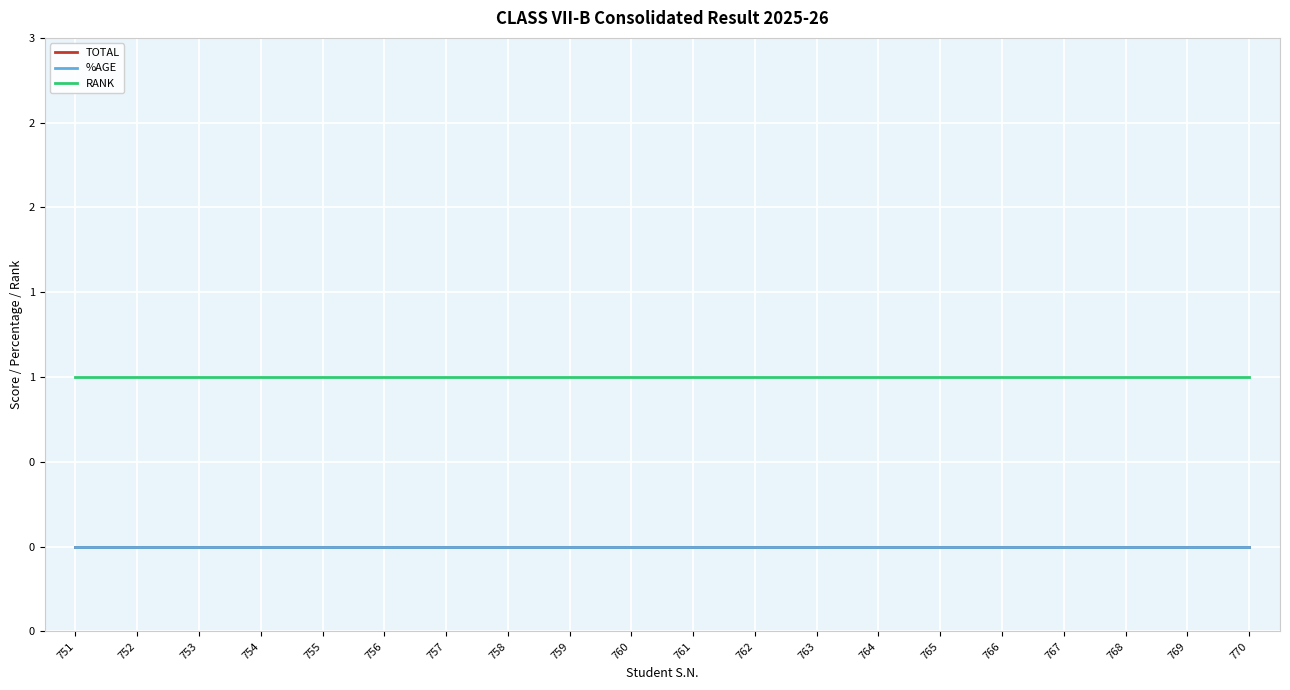

Does the chart have visible grid lines?

Yes